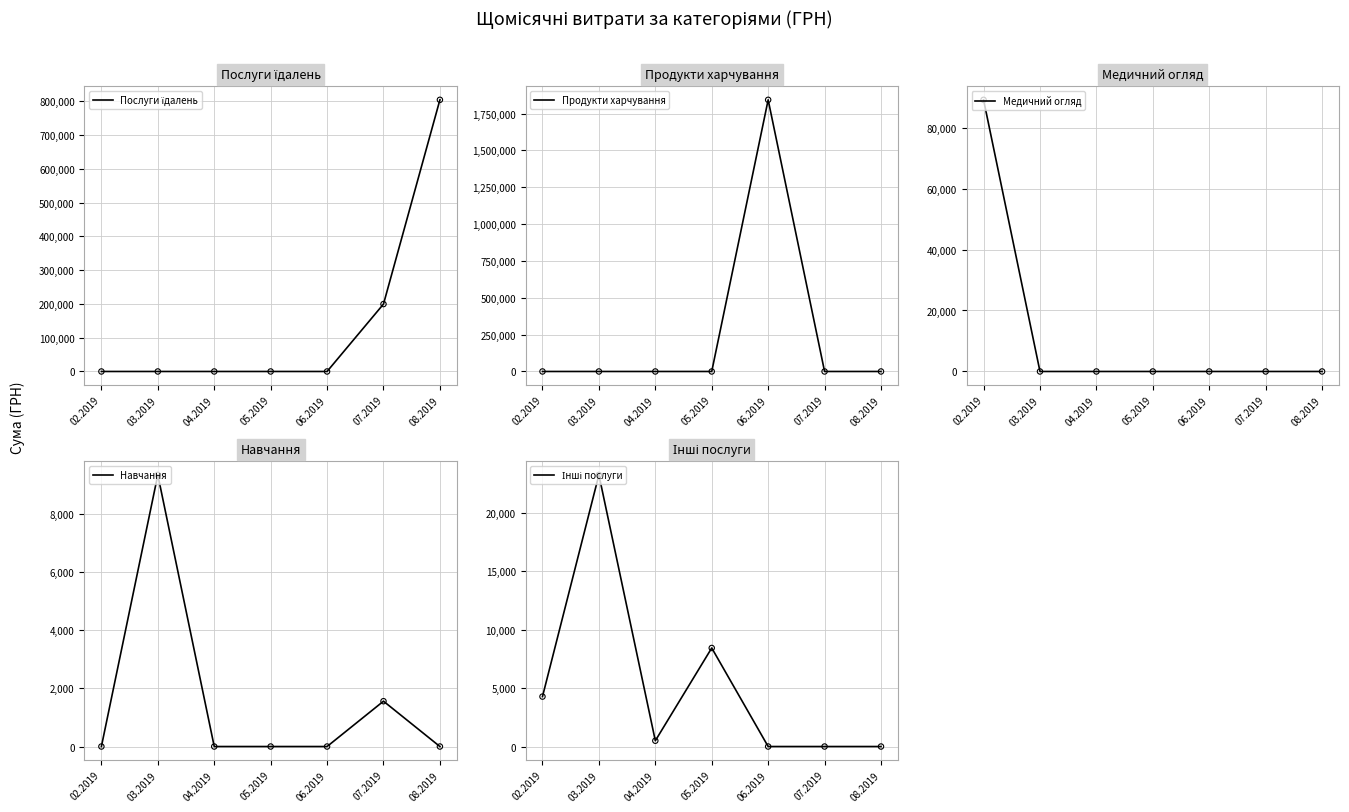

At which category is the sum across all series the highest?

06.2019